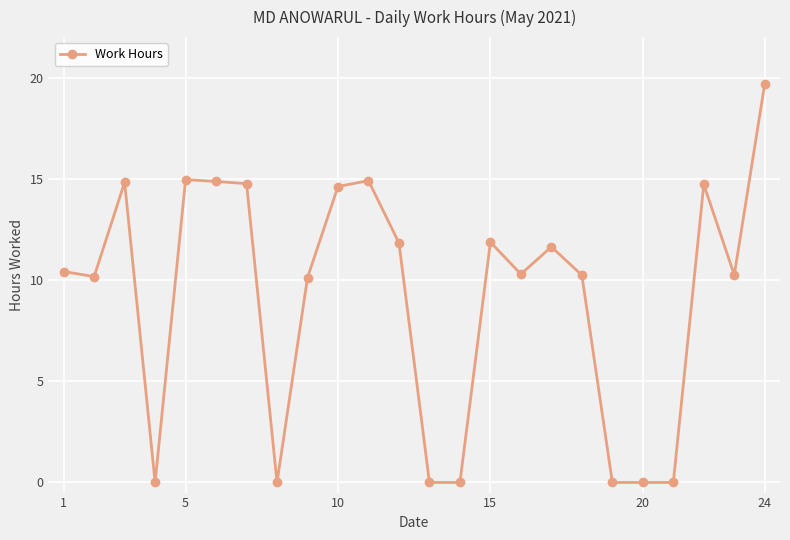

What is the difference between the maximum and second lowest values?

19.7